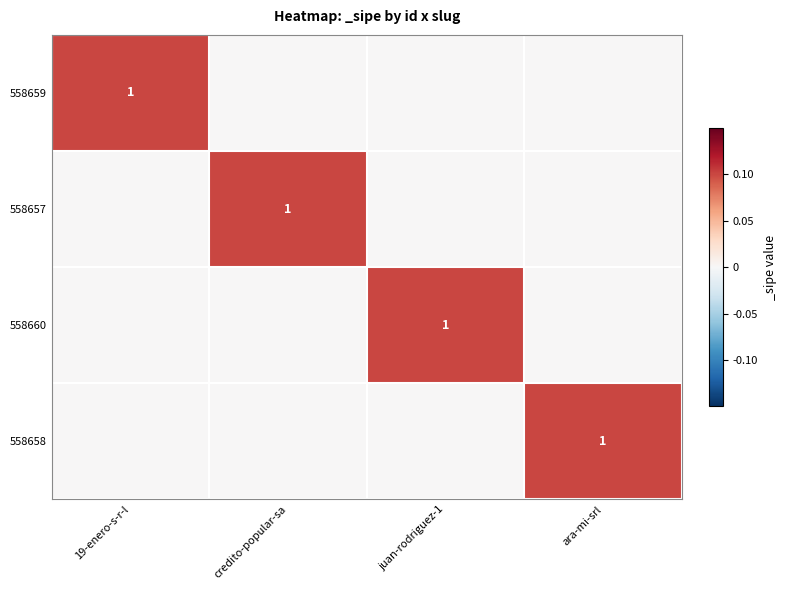

True or false: 558658 has a value of 1 at ara-mi-srl.

True